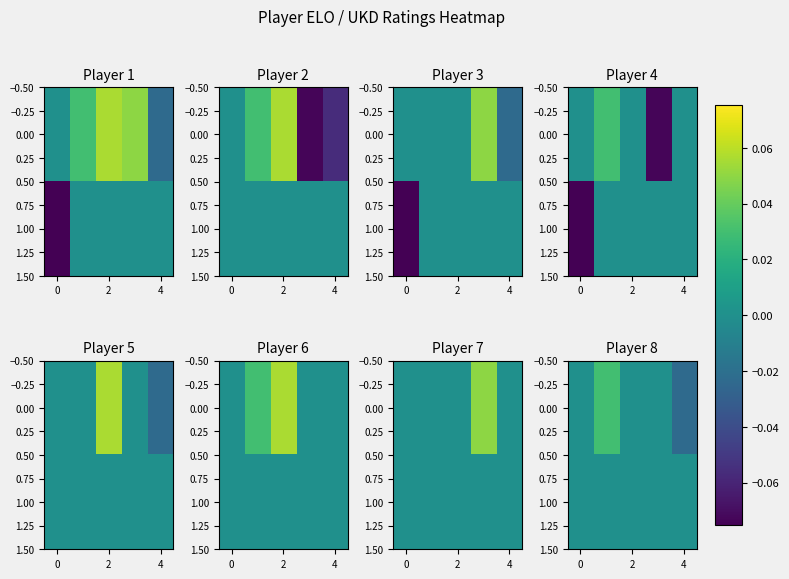

The value of row_0 at 4 is 0.0. True or false?

True